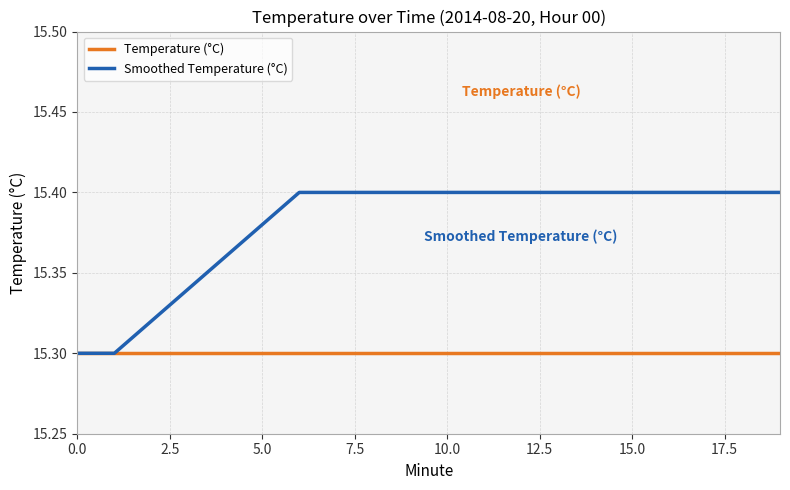

Which series has the widest spread of values?

Smoothed Temperature (°C)